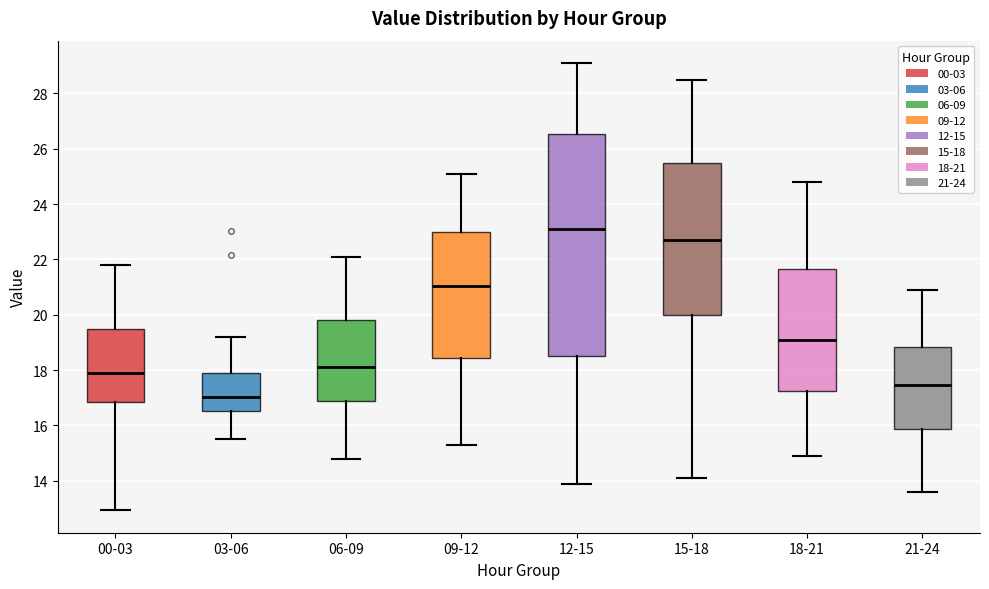

Which box's median line is the highest?

12-15